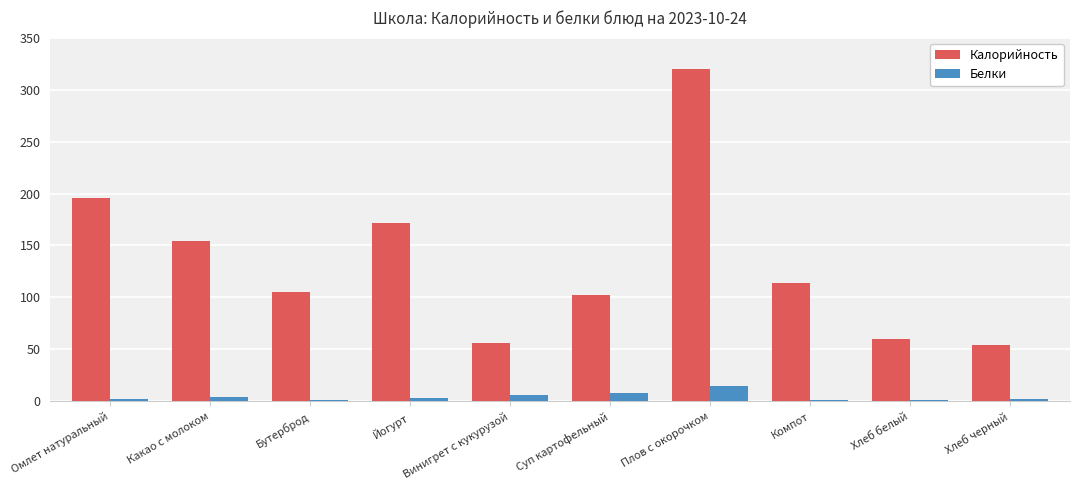

Is the value of Калорийность at Йогурт greater than the value of Белки at Винигрет с кукурузой?

Yes